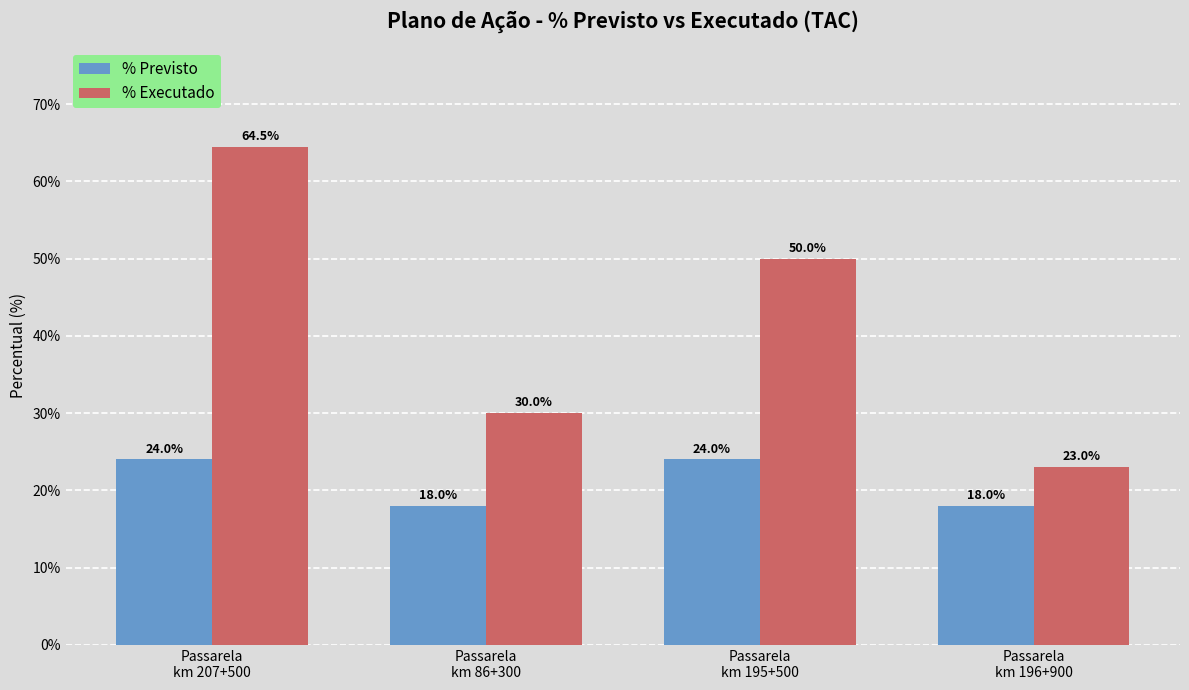

What is the label of the 2nd bar from the left?

Passarela
km 86+300